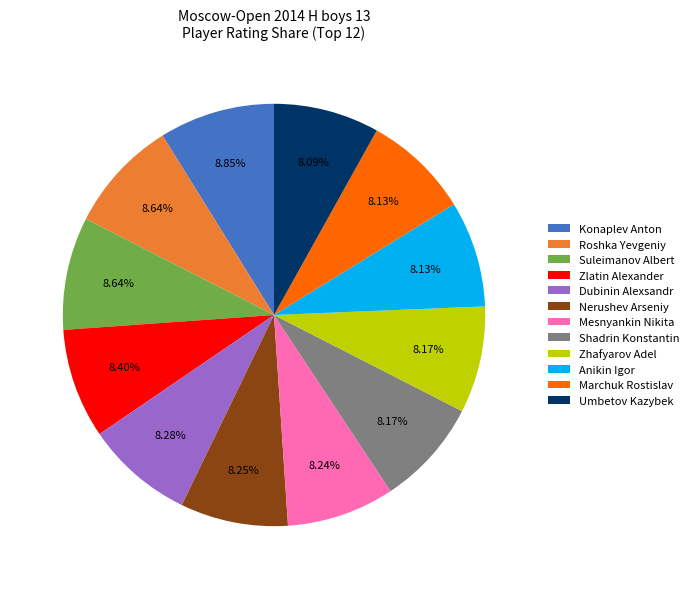

Approximately how many times larger is the value at Nerushev Arseniy compared to Zlatin Alexander?

1.0